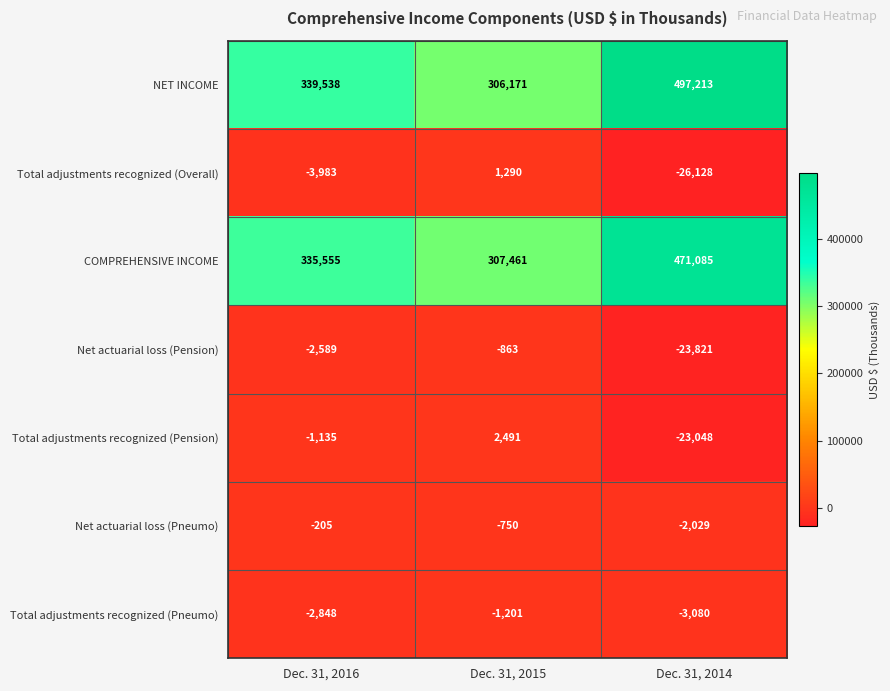

At which label does Net actuarial loss (Pneumo) reach its peak?

Dec. 31, 2016